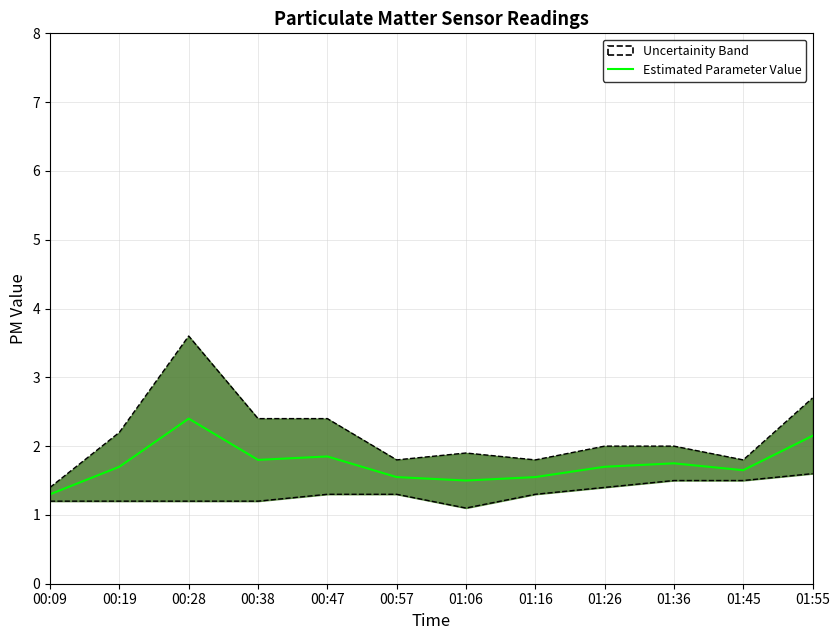

What is the ratio of the value at 01:06 to the value at 00:28?

0.6